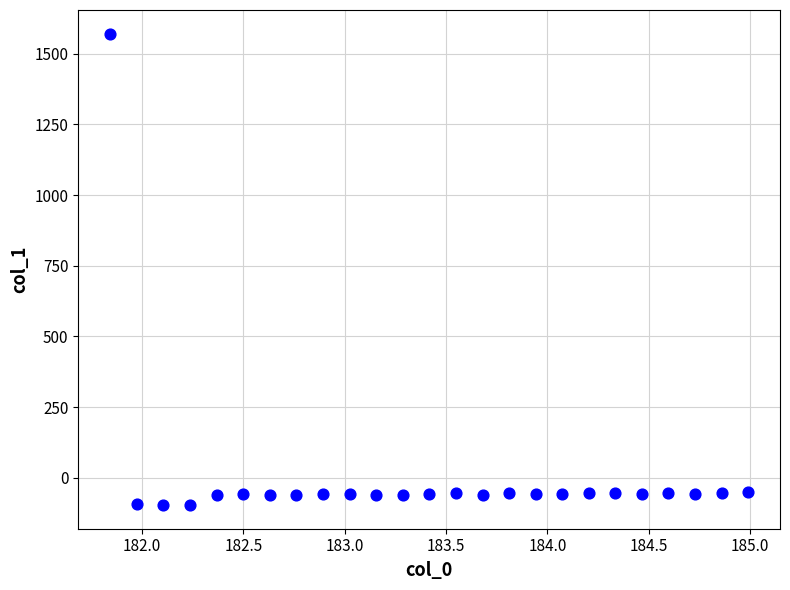

What is the range of Y values (max minus min)?

1667.5